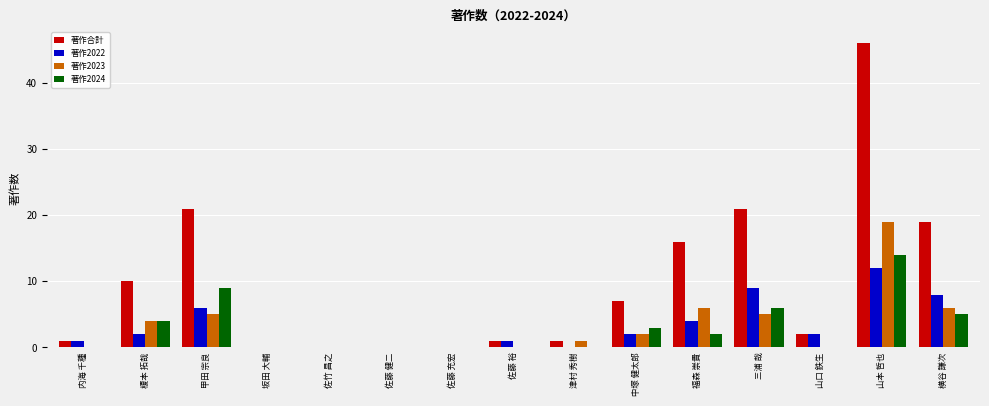

Reading left to right, list all the values displayed in this chart.

著作合計: 内海 千種=1	榎本 拓哉=10	甲田 宗良=21	坂田 大輔=0	佐竹 昌之=0	佐藤 健二=0	佐藤 充宏=0	佐藤 裕=1	津村 秀樹=1	中塚 健太郎=7	福森 崇貴=16	三浦 哉=21	山口 鉄生=2	山本 哲也=46	横谷 謙次=19
著作2022: 内海 千種=1	榎本 拓哉=2	甲田 宗良=6	坂田 大輔=0	佐竹 昌之=0	佐藤 健二=0	佐藤 充宏=0	佐藤 裕=1	津村 秀樹=0	中塚 健太郎=2	福森 崇貴=4	三浦 哉=9	山口 鉄生=2	山本 哲也=12	横谷 謙次=8
著作2023: 内海 千種=0	榎本 拓哉=4	甲田 宗良=5	坂田 大輔=0	佐竹 昌之=0	佐藤 健二=0	佐藤 充宏=0	佐藤 裕=0	津村 秀樹=1	中塚 健太郎=2	福森 崇貴=6	三浦 哉=5	山口 鉄生=0	山本 哲也=19	横谷 謙次=6
著作2024: 内海 千種=0	榎本 拓哉=4	甲田 宗良=9	坂田 大輔=0	佐竹 昌之=0	佐藤 健二=0	佐藤 充宏=0	佐藤 裕=0	津村 秀樹=0	中塚 健太郎=3	福森 崇貴=2	三浦 哉=6	山口 鉄生=0	山本 哲也=14	横谷 謙次=5